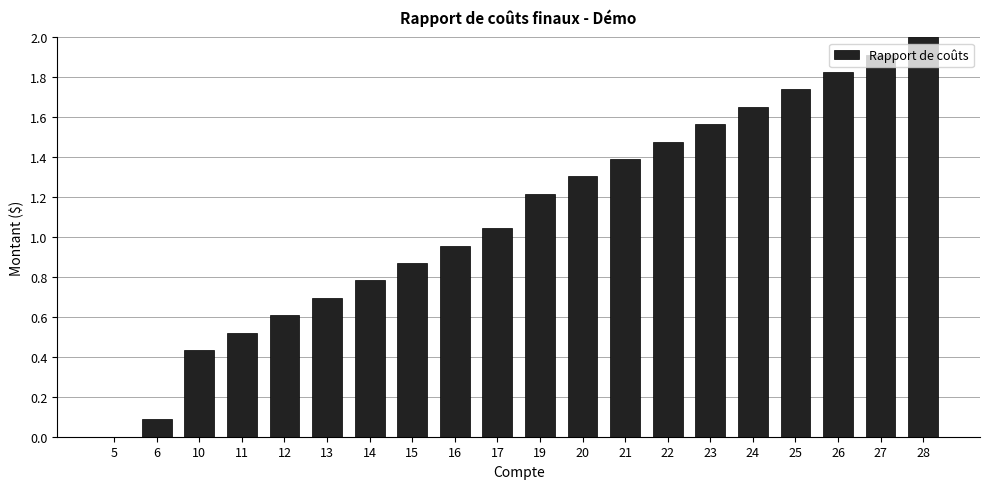

The value at 15 is 1.4. True or false?

False